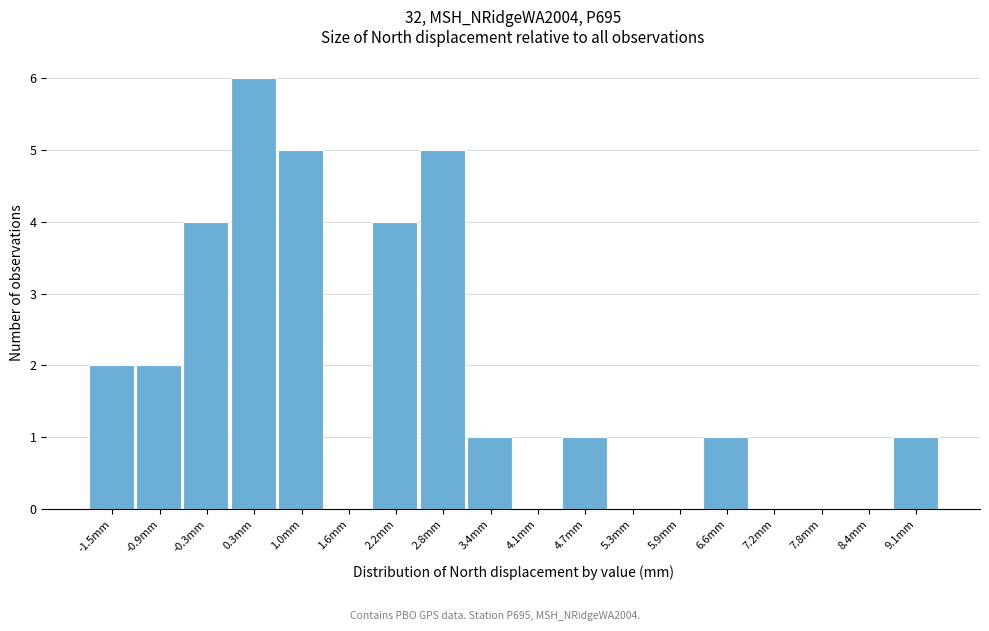

Which range on the x-axis has the tallest bar?

0.0 to 0.6